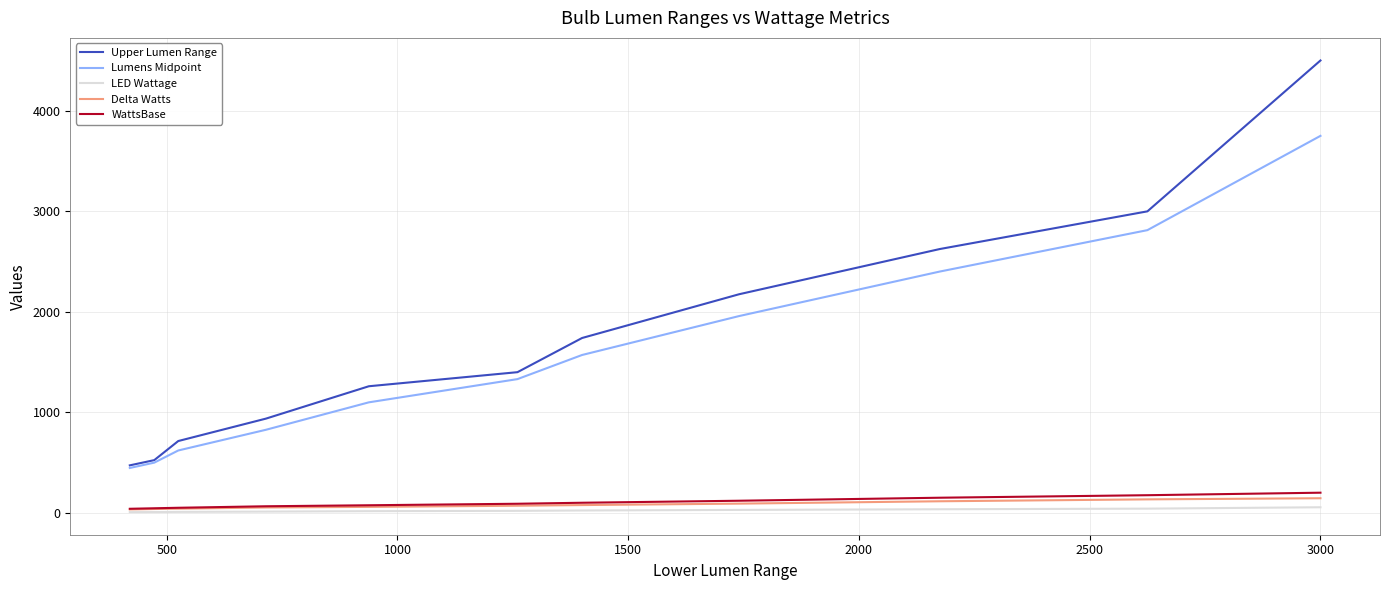

What is the average value of the Upper Lumen Range series?

1758.3